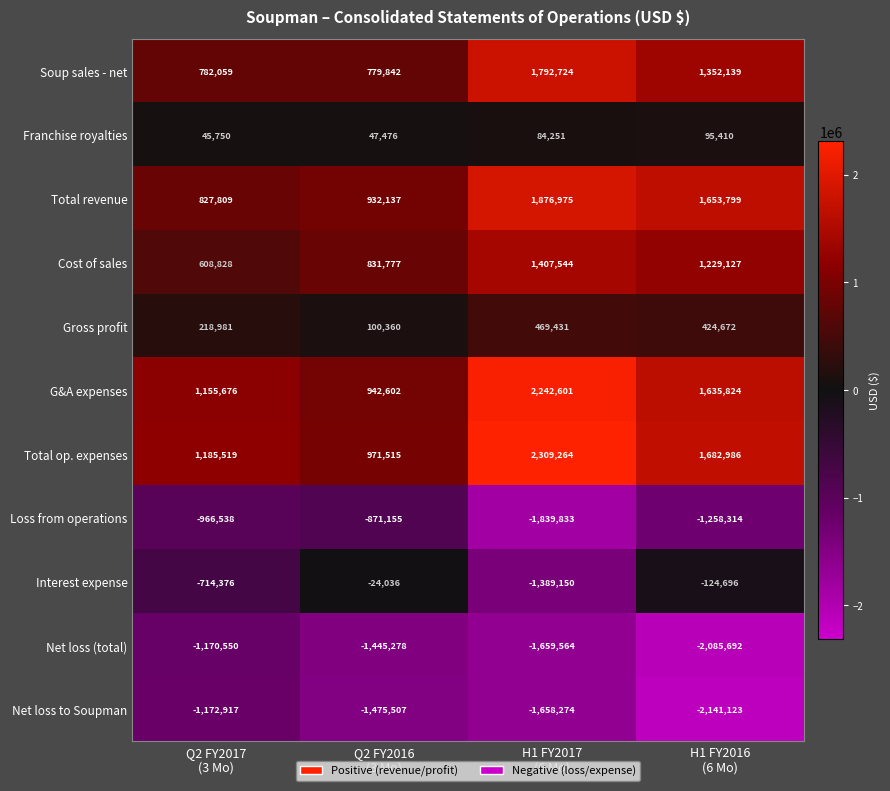

What is the maximum value shown in the chart?

2309264